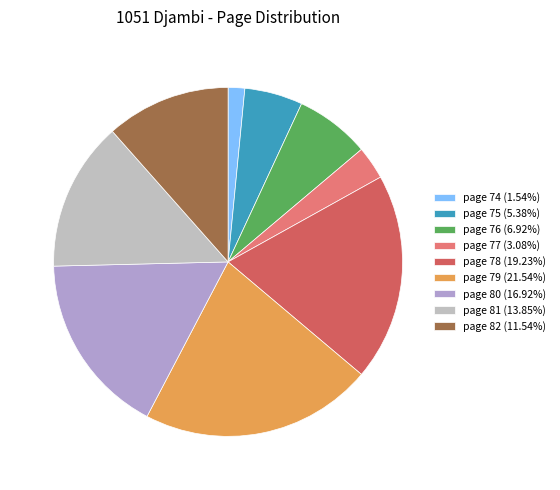

What is the ratio of the value at page 80 to the value at page 81?

1.2